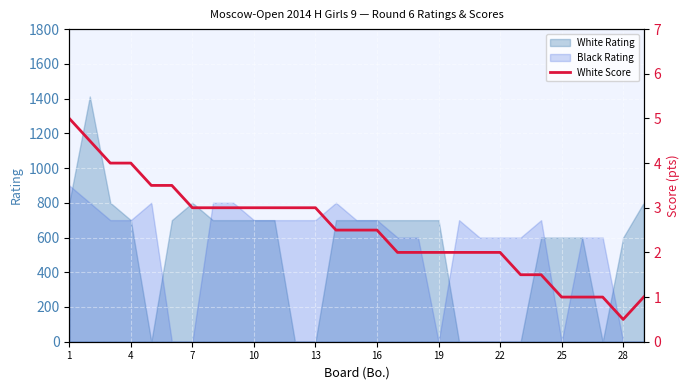

What is the highest value of the White Rating series?

1412